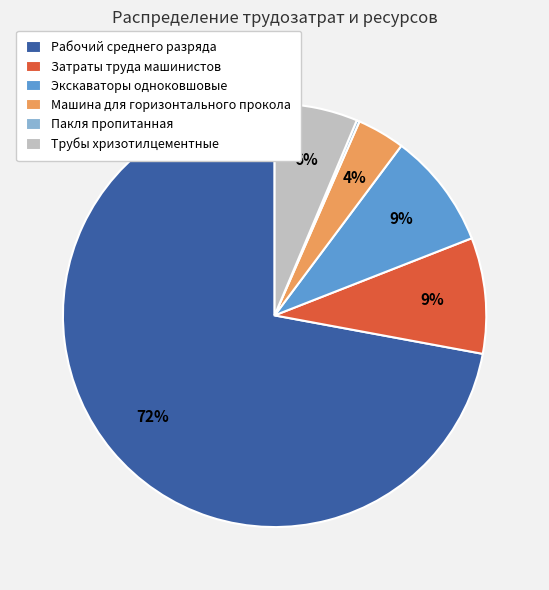

True or false: Экскаваторы одноковшовые accounts for 9% of the total.

True